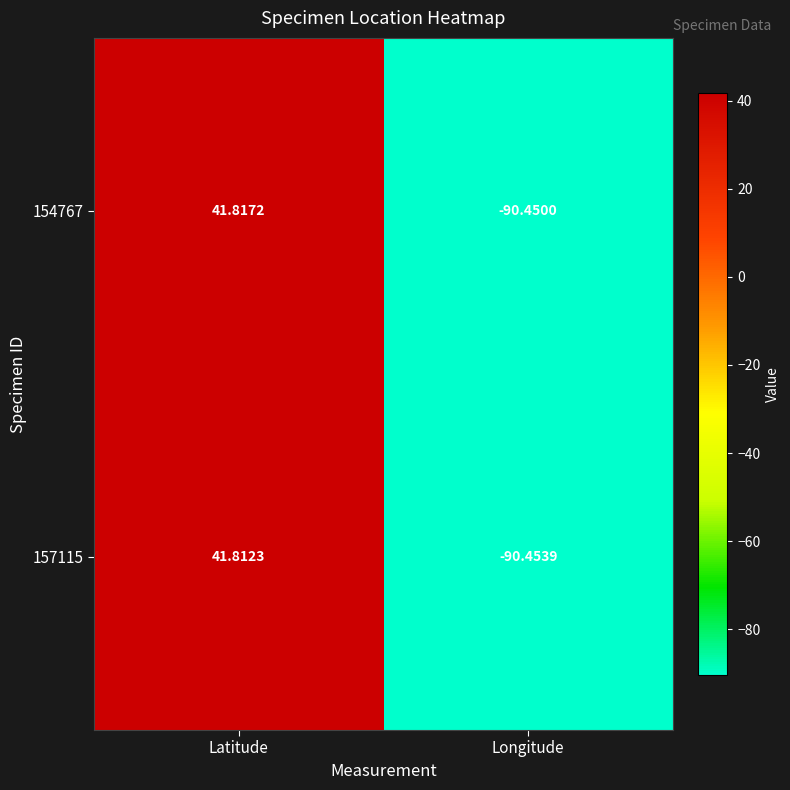

At which label does 154767 first exceed 41?

Latitude